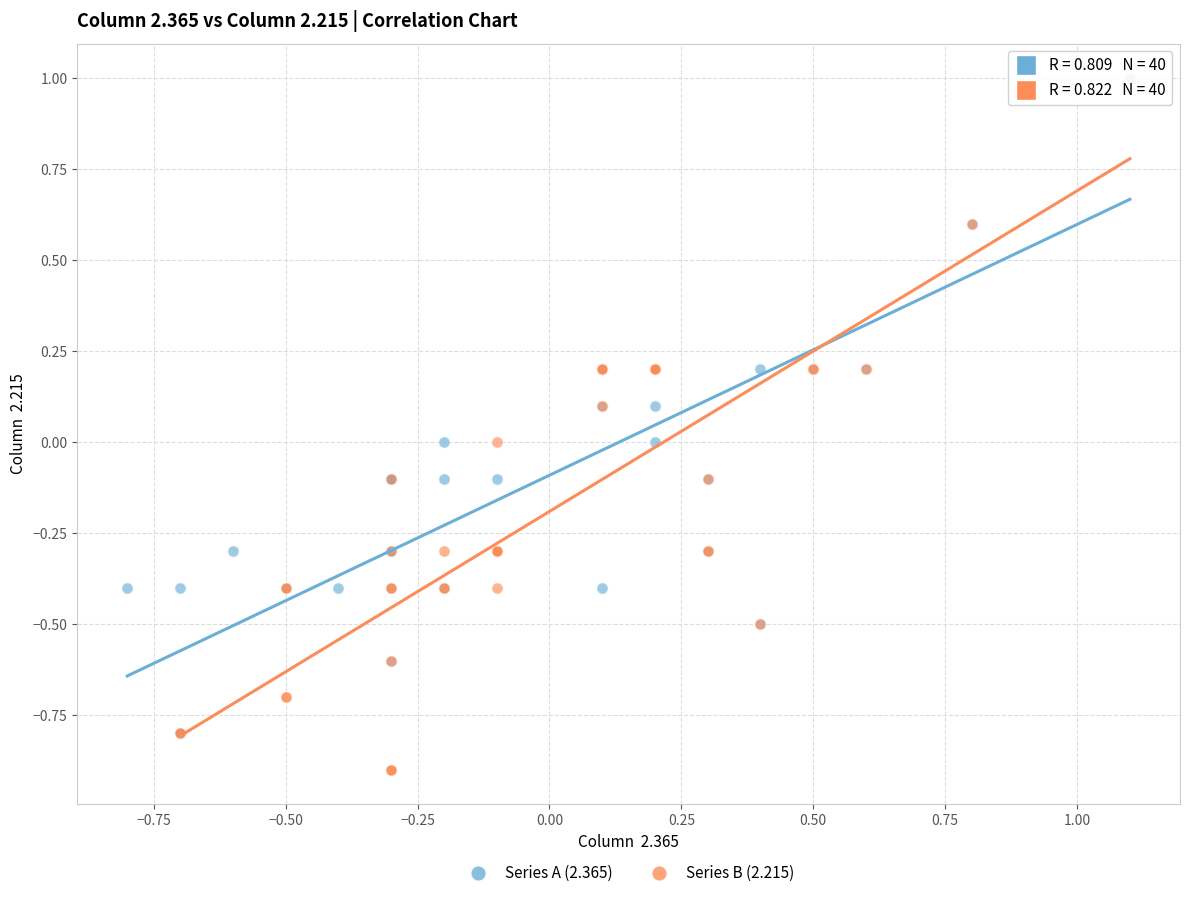

Which series contains the lowest Y value?

Series B (2.215)